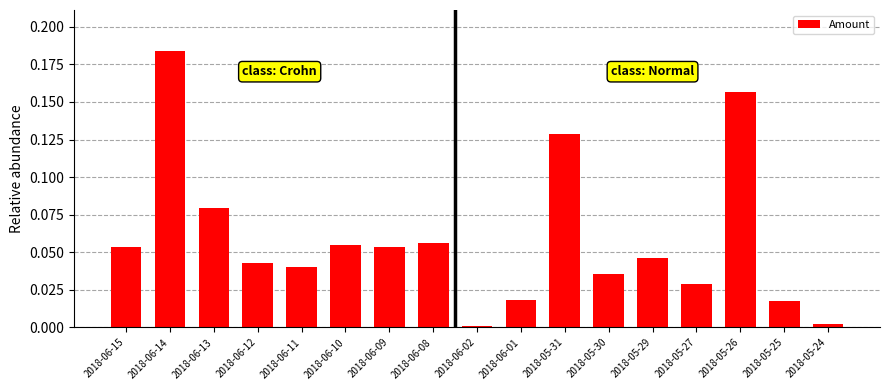

What is the sum of all values?

1.0